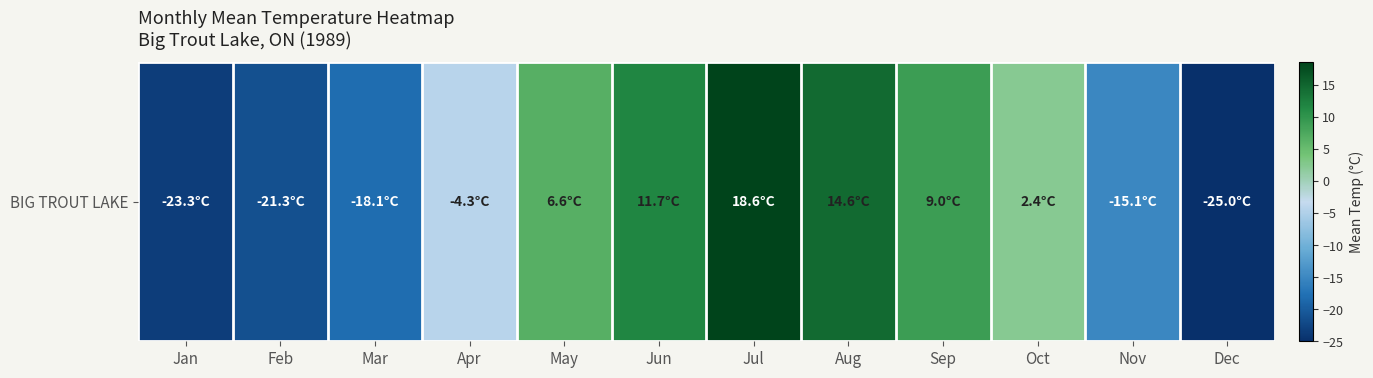

List the labels in order of value, largest first.

Jul, Aug, Jun, Sep, May, Oct, Apr, Nov, Mar, Feb, Jan, Dec